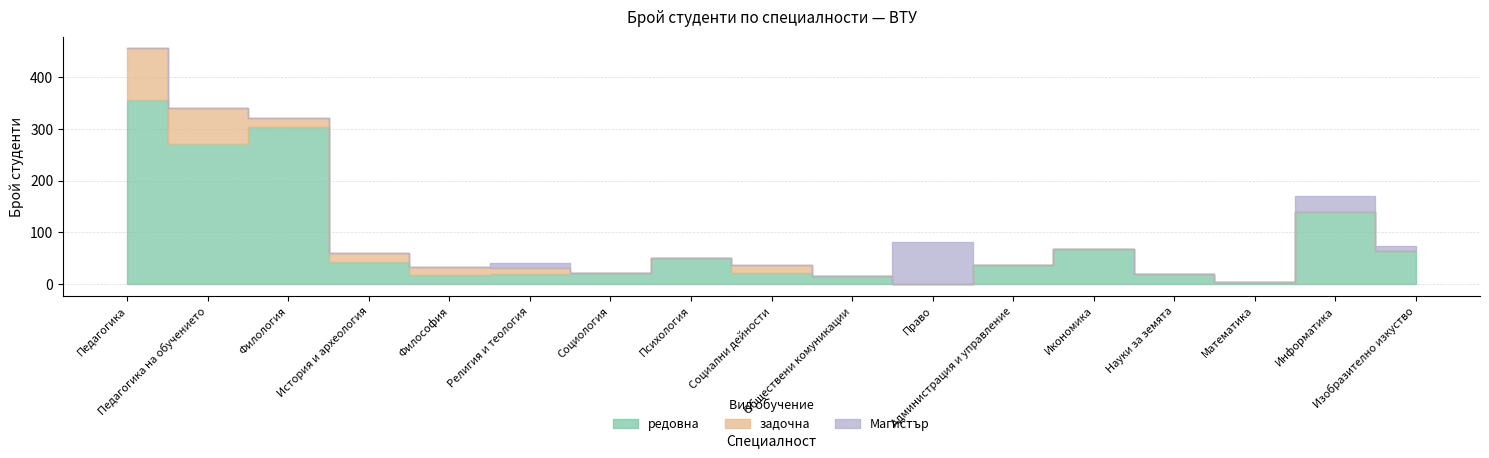

How many data points does each series have?

17